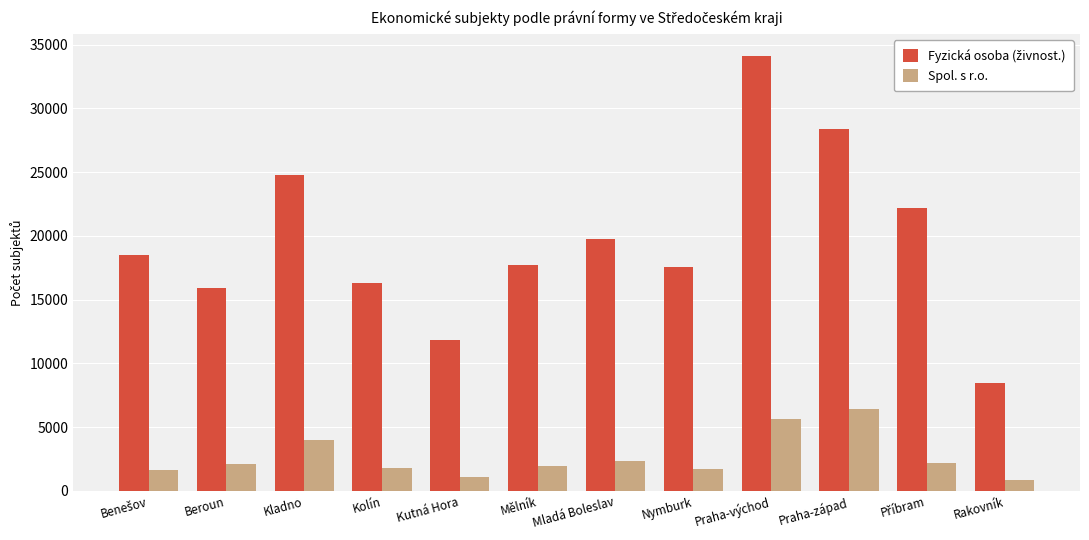

Read the Spol. s r.o. value at Kutná Hora.

1080